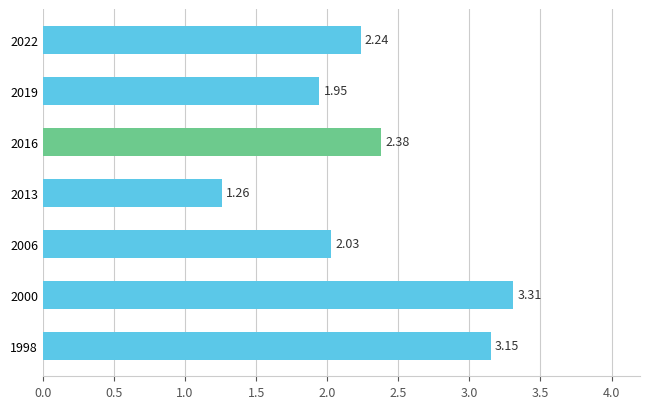

Approximately how many times larger is the value at 2006 compared to 2000?

0.6